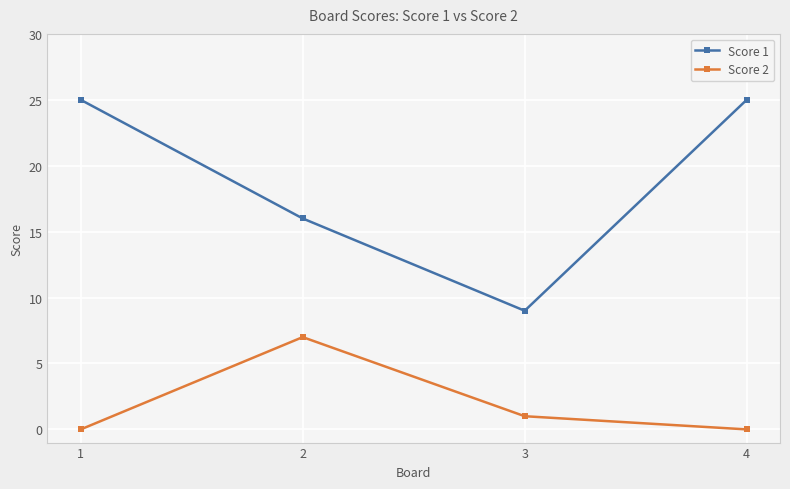

What is the spread (max minus min) of values at 4?

25